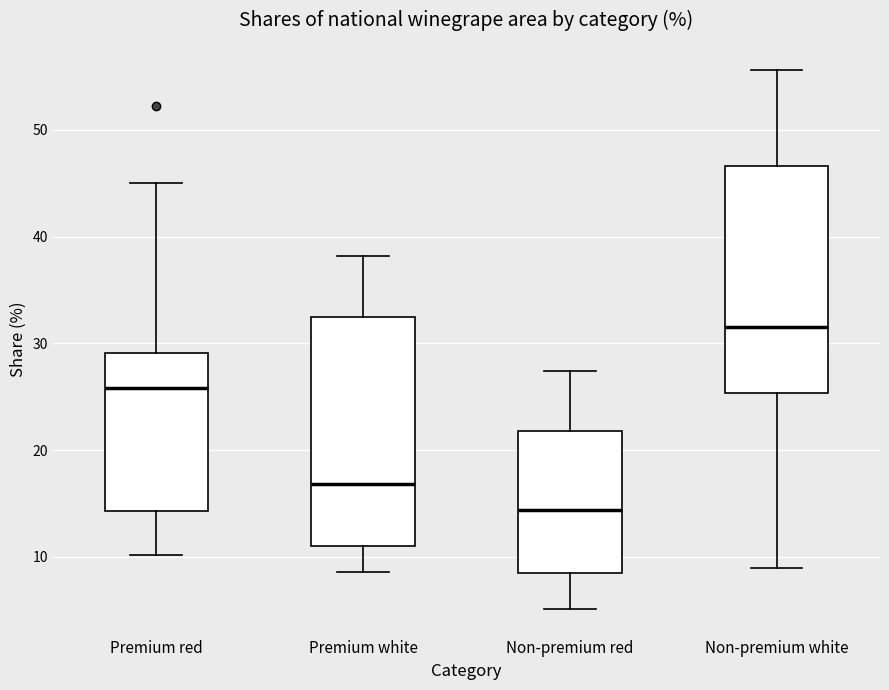

Reading left to right, read every box against the y-axis: the position of its median line, the range the box covers, and the ends of its whiskers. The values are not printed on the chart, so give them approximately, as read against the axis.

Premium red: median 26, box 14 to 29, whiskers 10 to 45
Premium white: median 17, box 11 to 32, whiskers 9 to 38
Non-premium red: median 14, box 9 to 22, whiskers 5 to 27
Non-premium white: median 32, box 25 to 47, whiskers 9 to 56